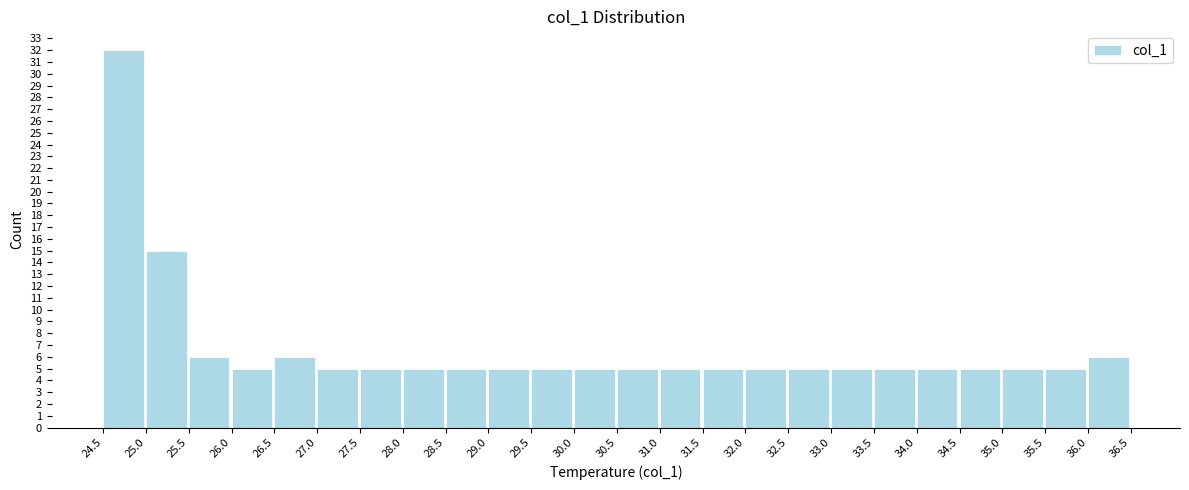

Reading left to right, transcribe this chart: for each bar, give the range it covers on the x-axis and its height. The values are not printed on the chart, so give them approximately, as read against the axis.

24.5 to 25.0: 32
25.0 to 25.5: 15
25.5 to 26.0: 6
26.0 to 26.5: 5
26.5 to 27.0: 6
27.0 to 27.5: 5
27.5 to 28.0: 5
28.0 to 28.5: 5
28.5 to 29.0: 5
29.0 to 29.5: 5
29.5 to 30.0: 5
30.0 to 30.5: 5
30.5 to 31.0: 5
31.0 to 31.5: 5
31.5 to 32.0: 5
32.0 to 32.5: 5
32.5 to 33.0: 5
33.0 to 33.5: 5
33.5 to 34.0: 5
34.0 to 34.5: 5
34.5 to 35.0: 5
35.0 to 35.5: 5
35.5 to 36.0: 5
36.0 to 36.5: 6